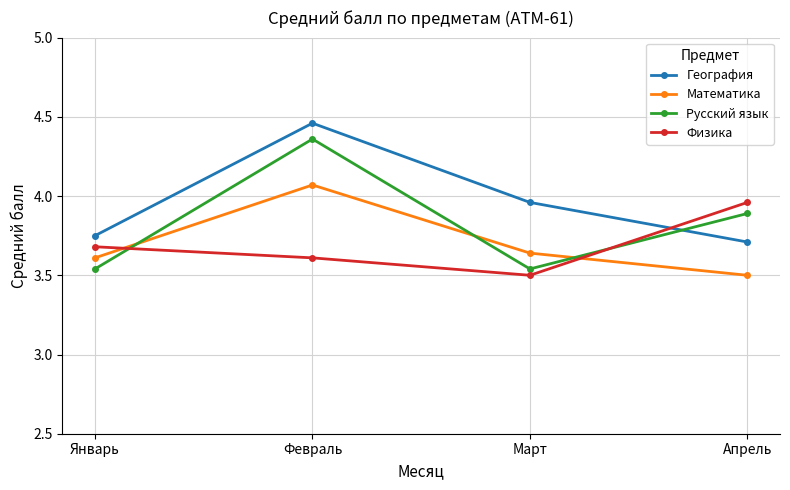

What is the difference between the География values at Январь and Февраль?

0.7